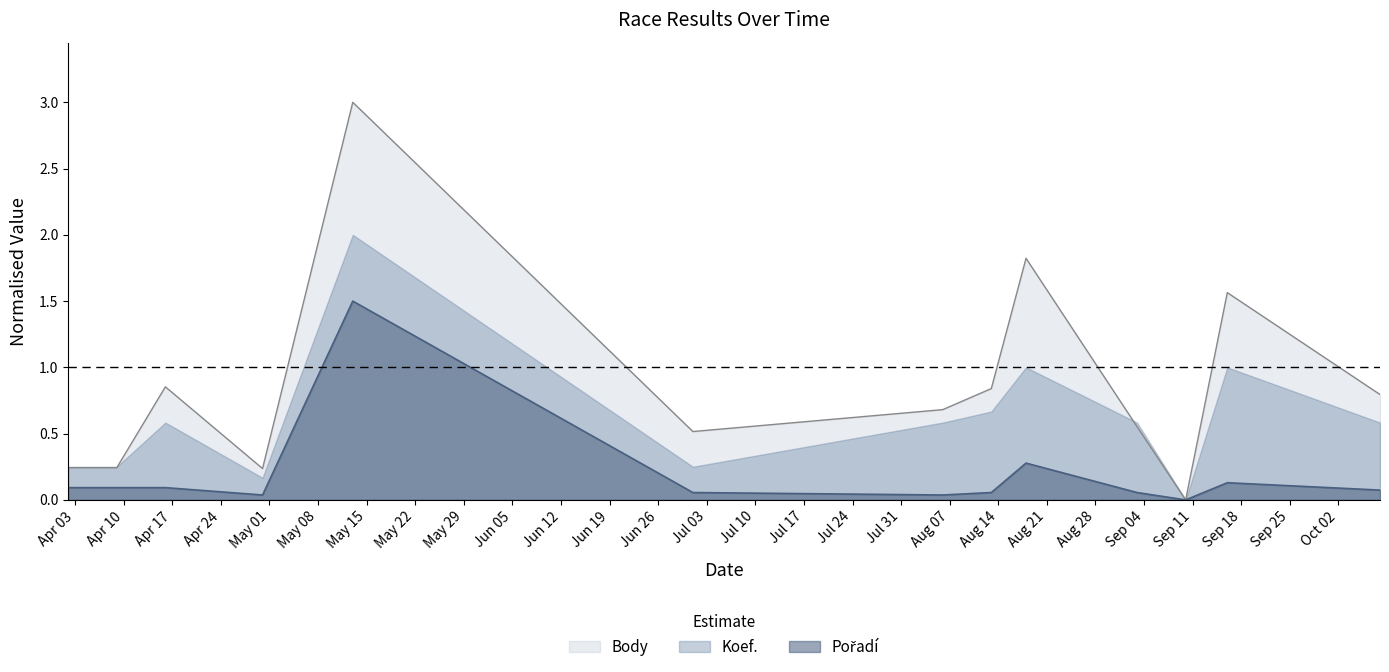

What is the greatest value displayed?

3.0